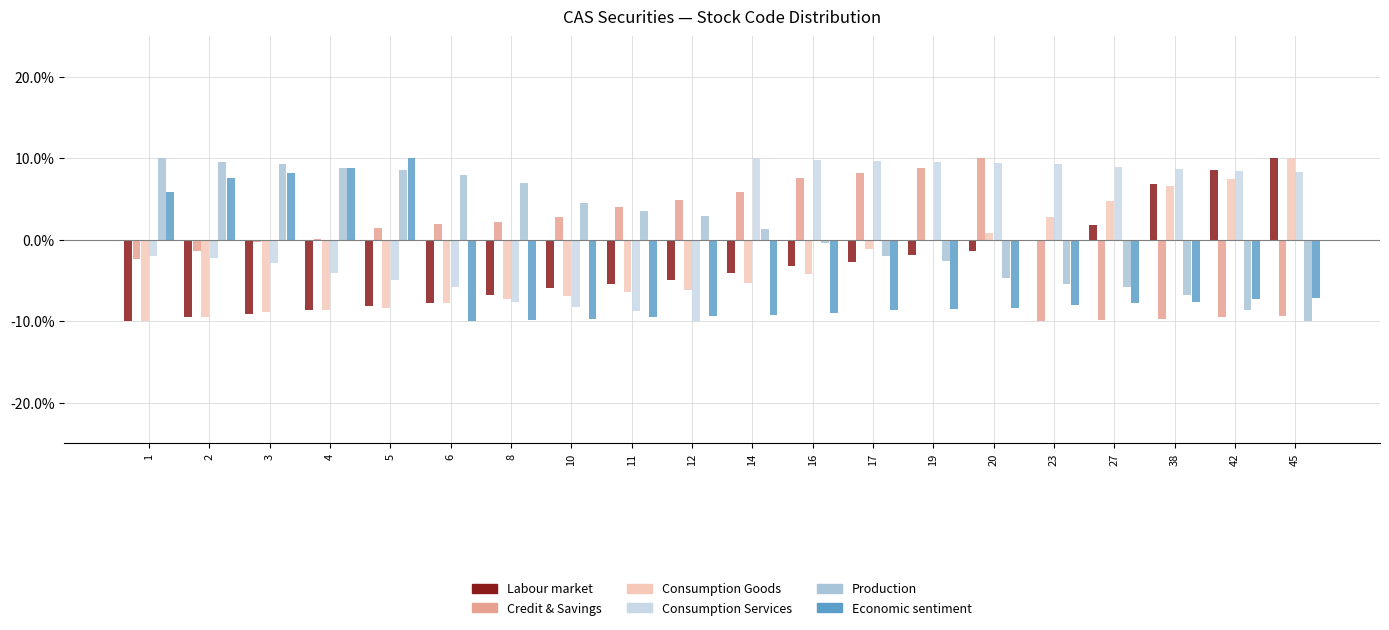

The value of Credit & Savings at 19 is 8.8. True or false?

True